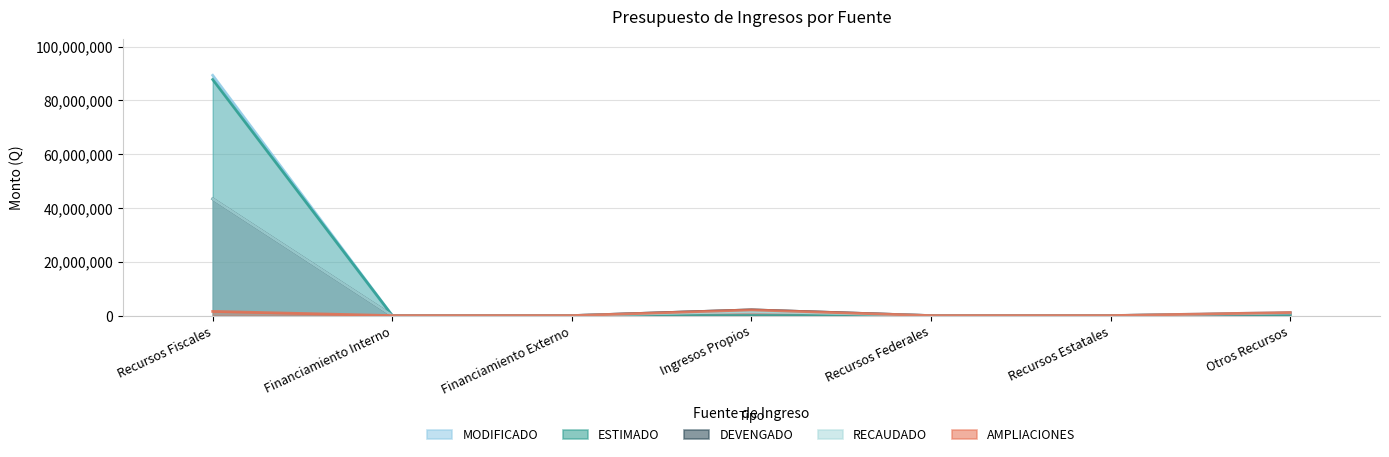

Read the DEVENGADO value at Ingresos Propios.

2128005.6